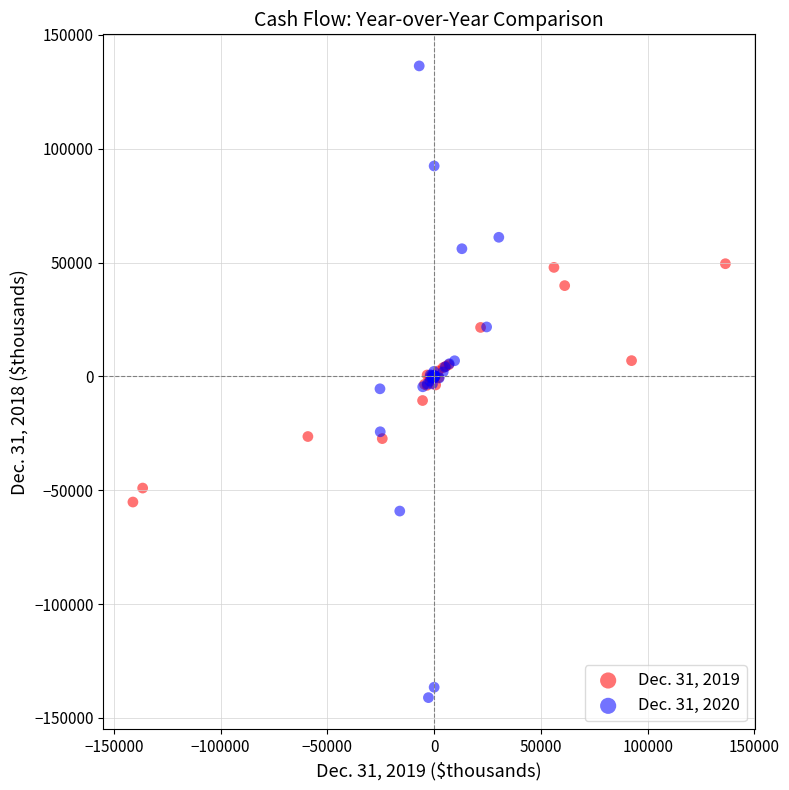

Which series has the widest spread of Y values?

Dec. 31, 2020